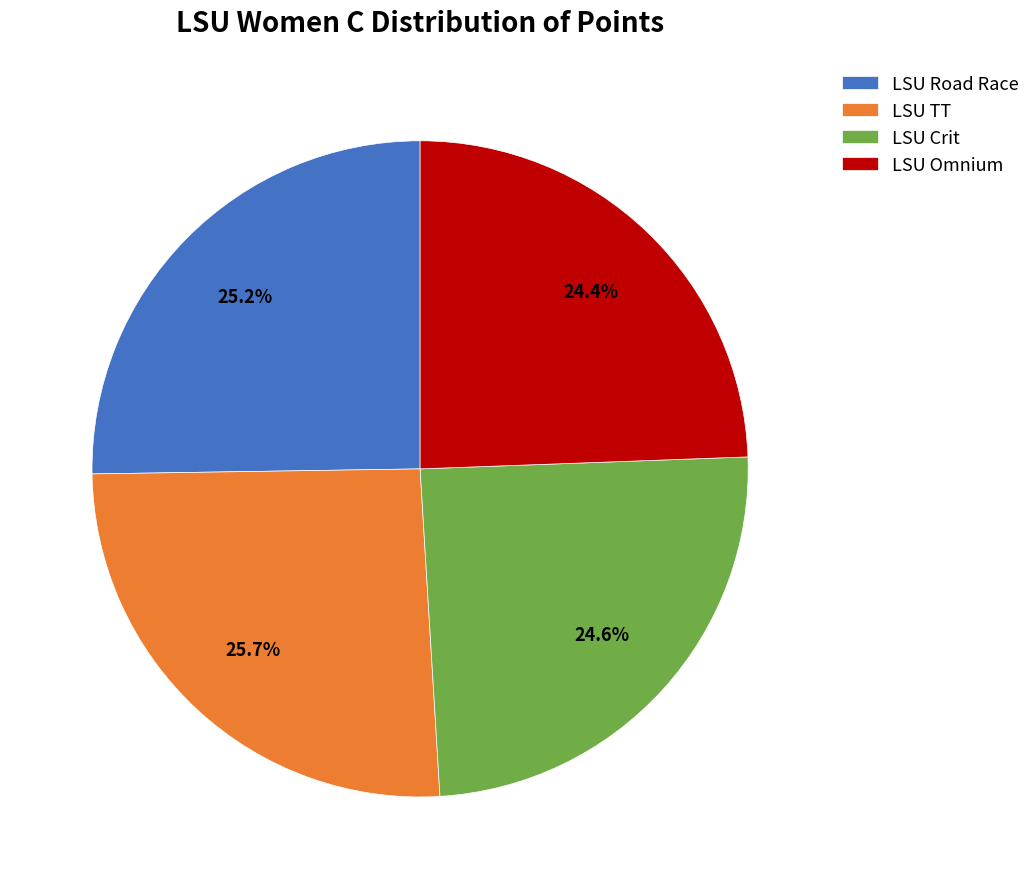

To the nearest percent, what percentage of the pie is LSU Crit?

25%